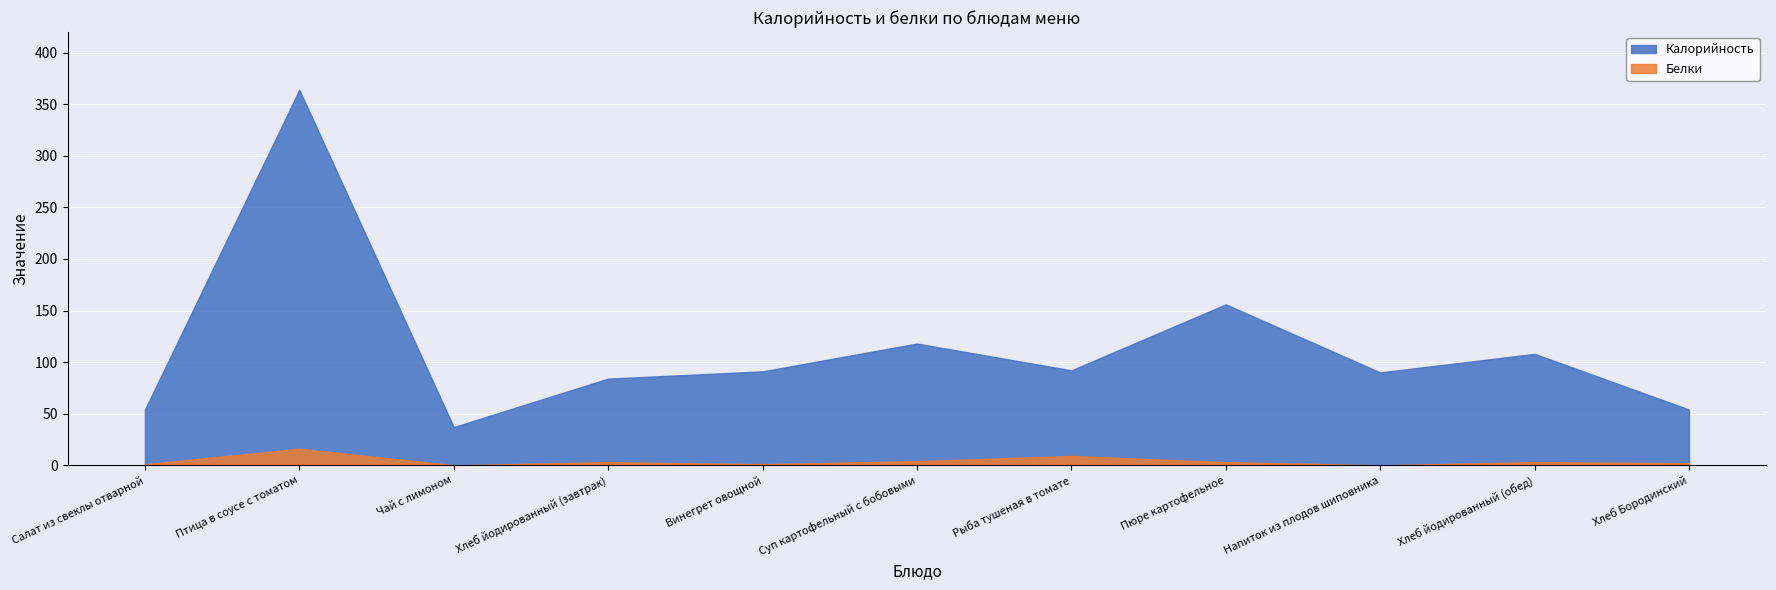

Reading right to left, transcribe all the data shown in this chart.

Калорийность: 54	108	90	156	92	118	91	84	37	364	54
Белки: 2	3	0	3	9	4	1	3	0	16	1